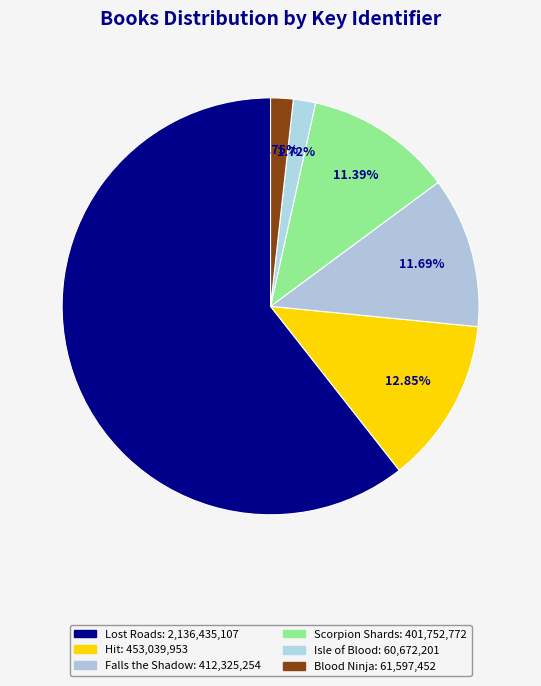

Count the number of slices in the pie.

6